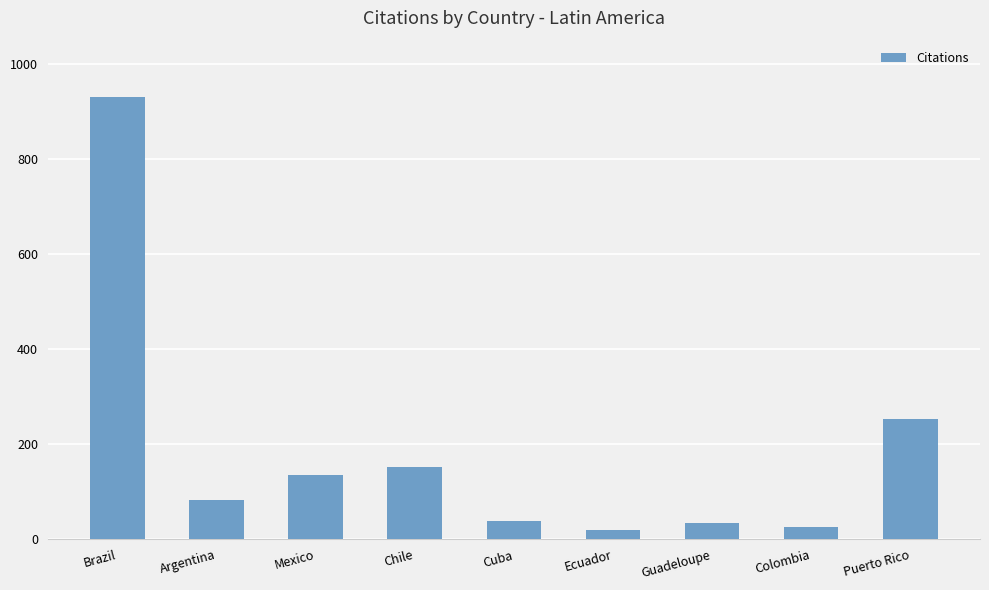

Count the number of categories in the chart.

9